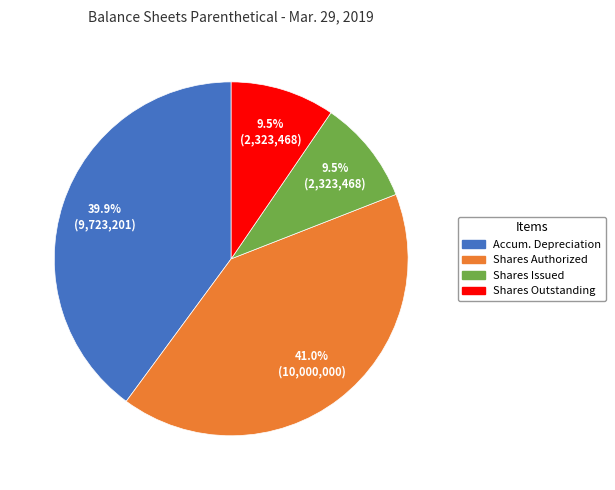

Is there any slice that represents more than half of the pie?

No